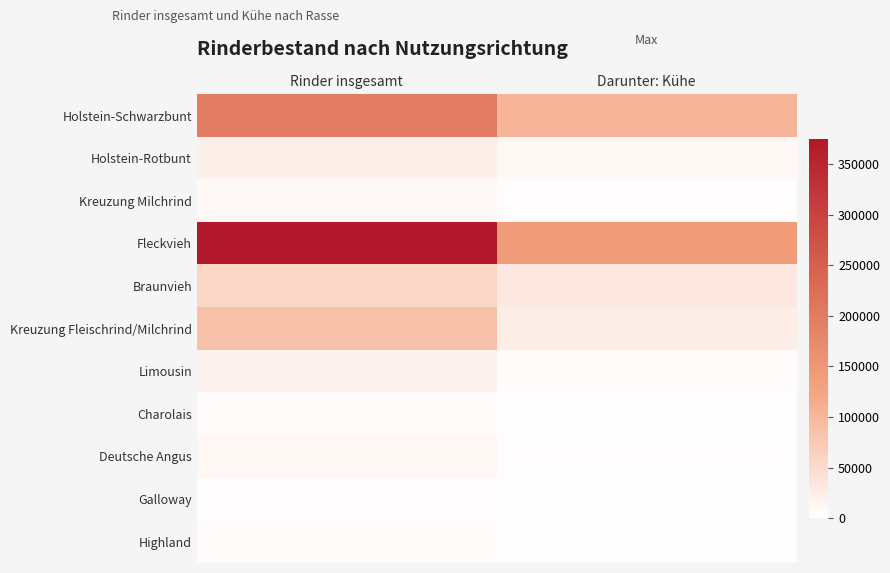

Which series has the largest range (max minus min)?

Fleckvieh